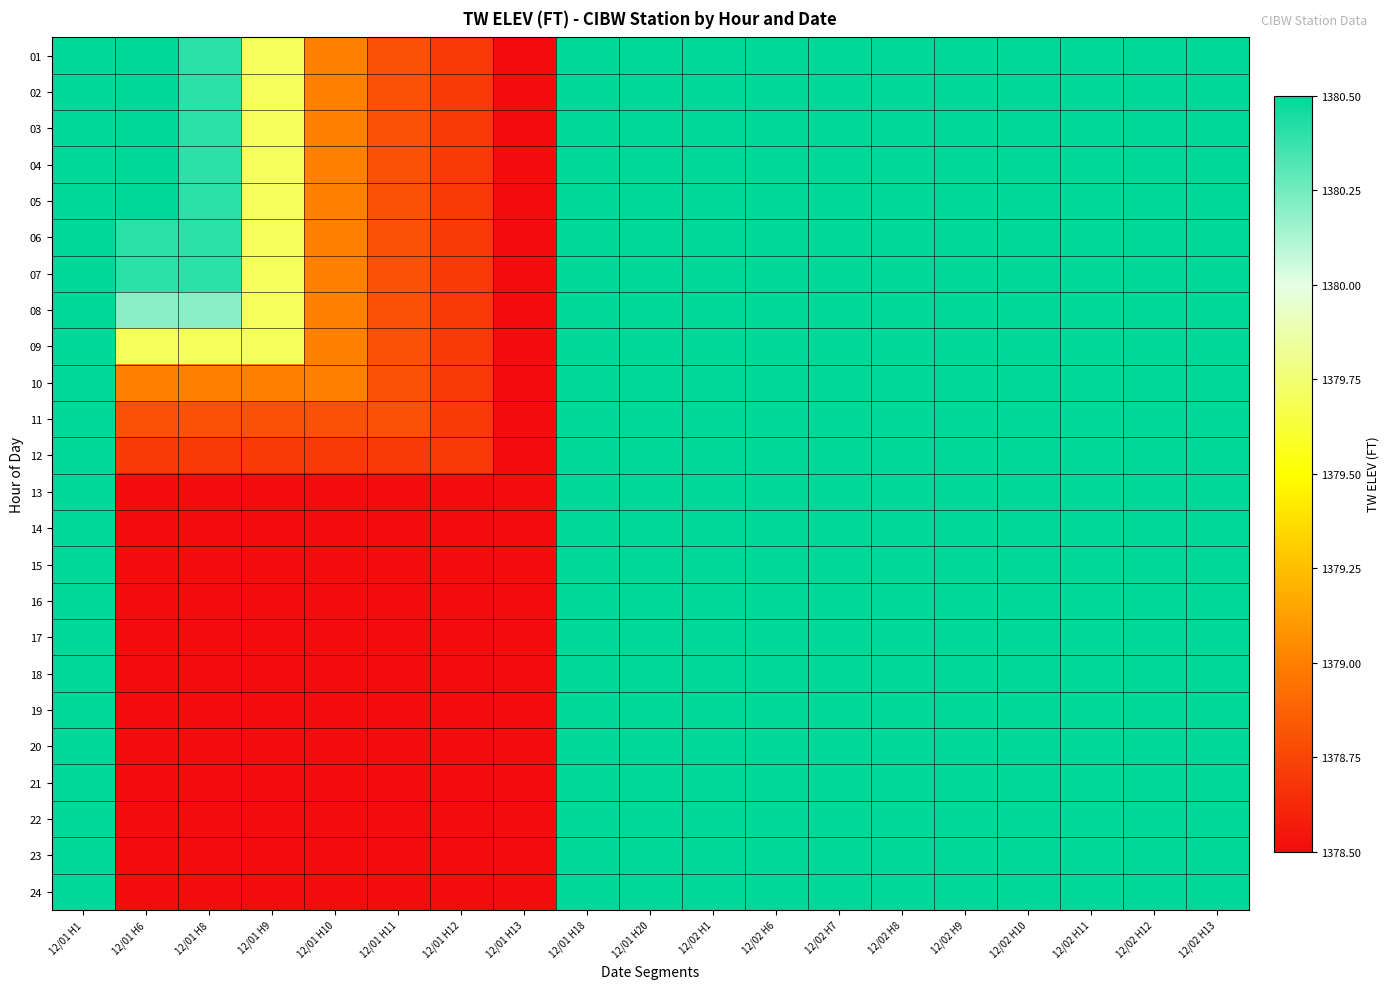

At 12/02 H6, list the series in order from smallest to largest.

01, 02, 03, 04, 05, 06, 07, 08, 09, 10, 11, 12, 13, 14, 15, 16, 17, 18, 19, 20, 21, 22, 23, 24